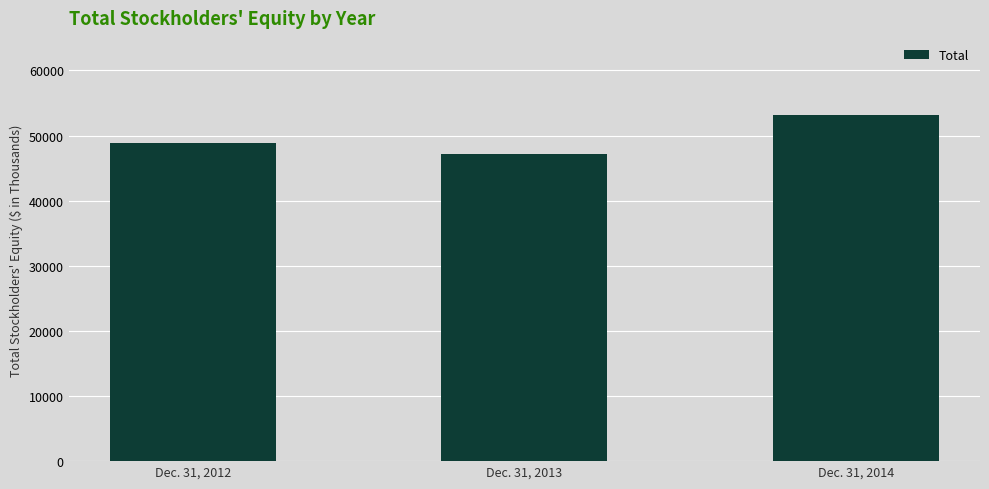

Reading left to right, extract all data points from this chart.

48862	47116	53132